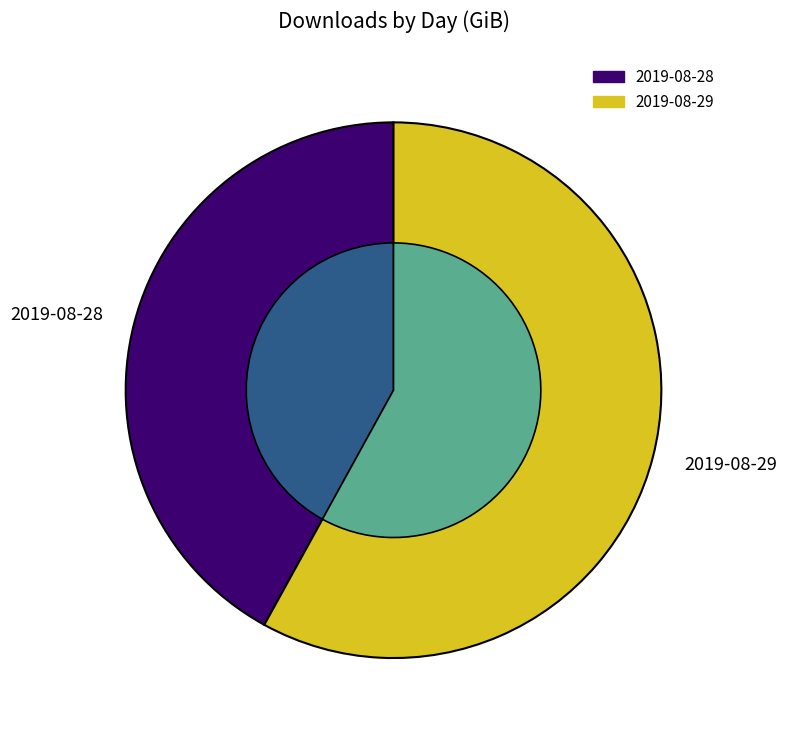

Count the number of slices in the pie.

2